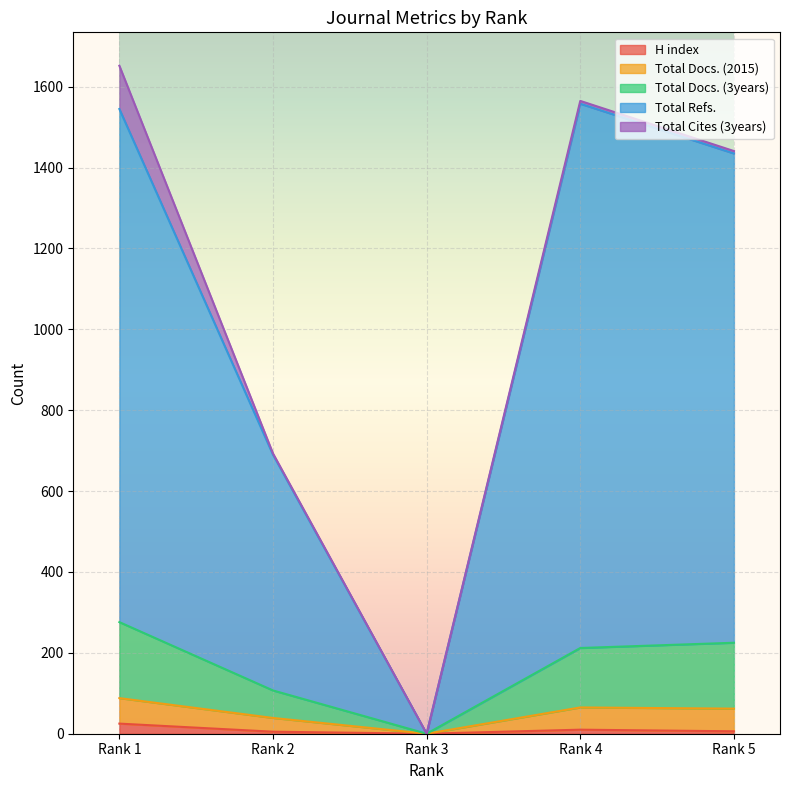

Which label corresponds to the smallest value in the chart?

Rank 3